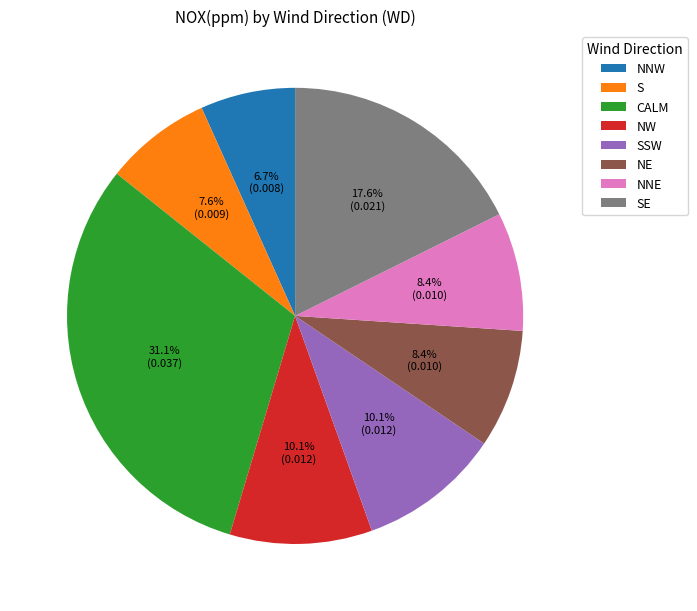

To the nearest percent, what percentage of the pie is NE?

8%